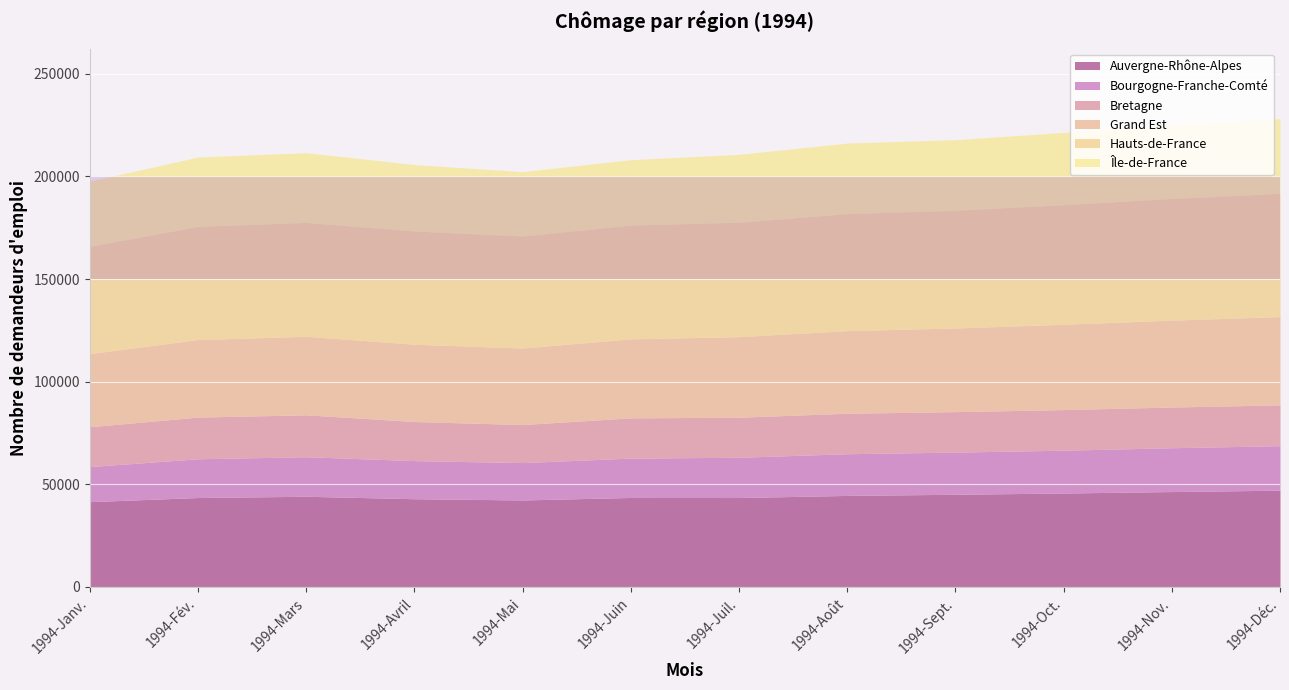

What position from the left is 1994-Juin?

6